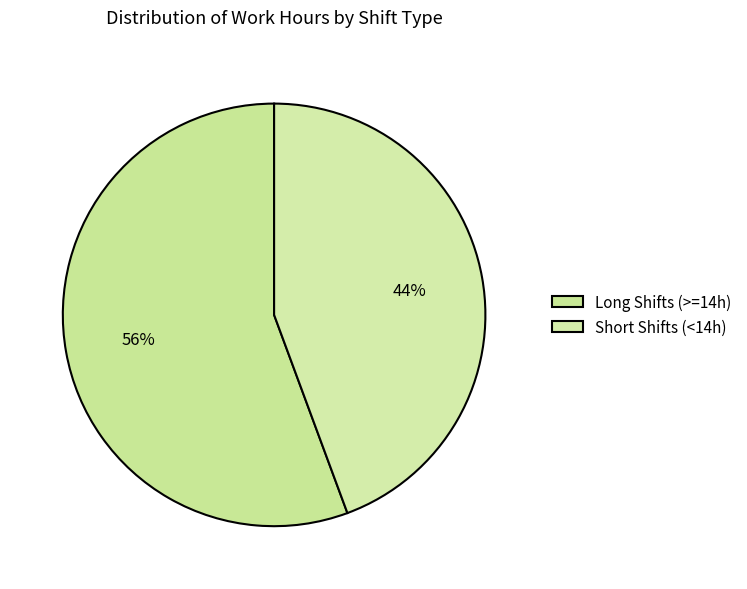

Count the number of slices in the pie.

2